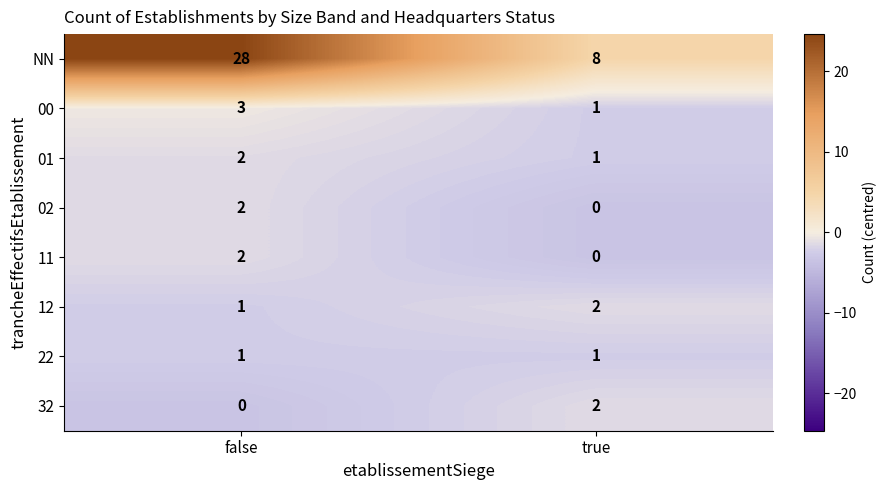

The 00 series shows 4 at false. True or false?

False